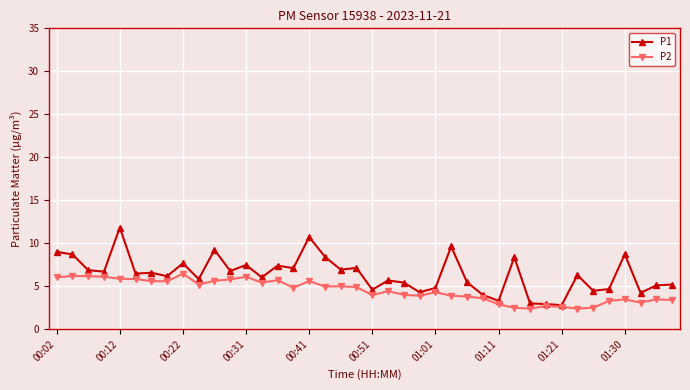

Which series has the largest total across all categories?

P1